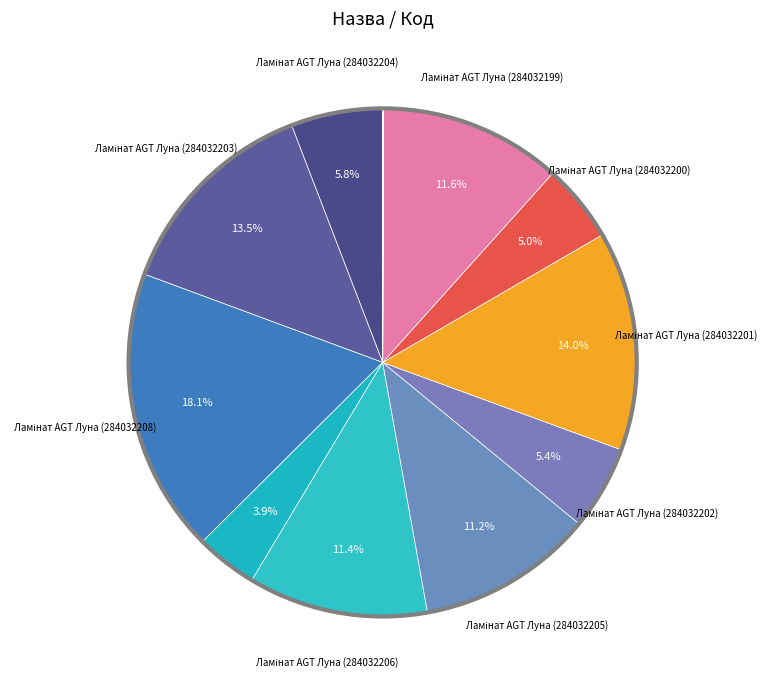

Which slice is the largest?

284032208